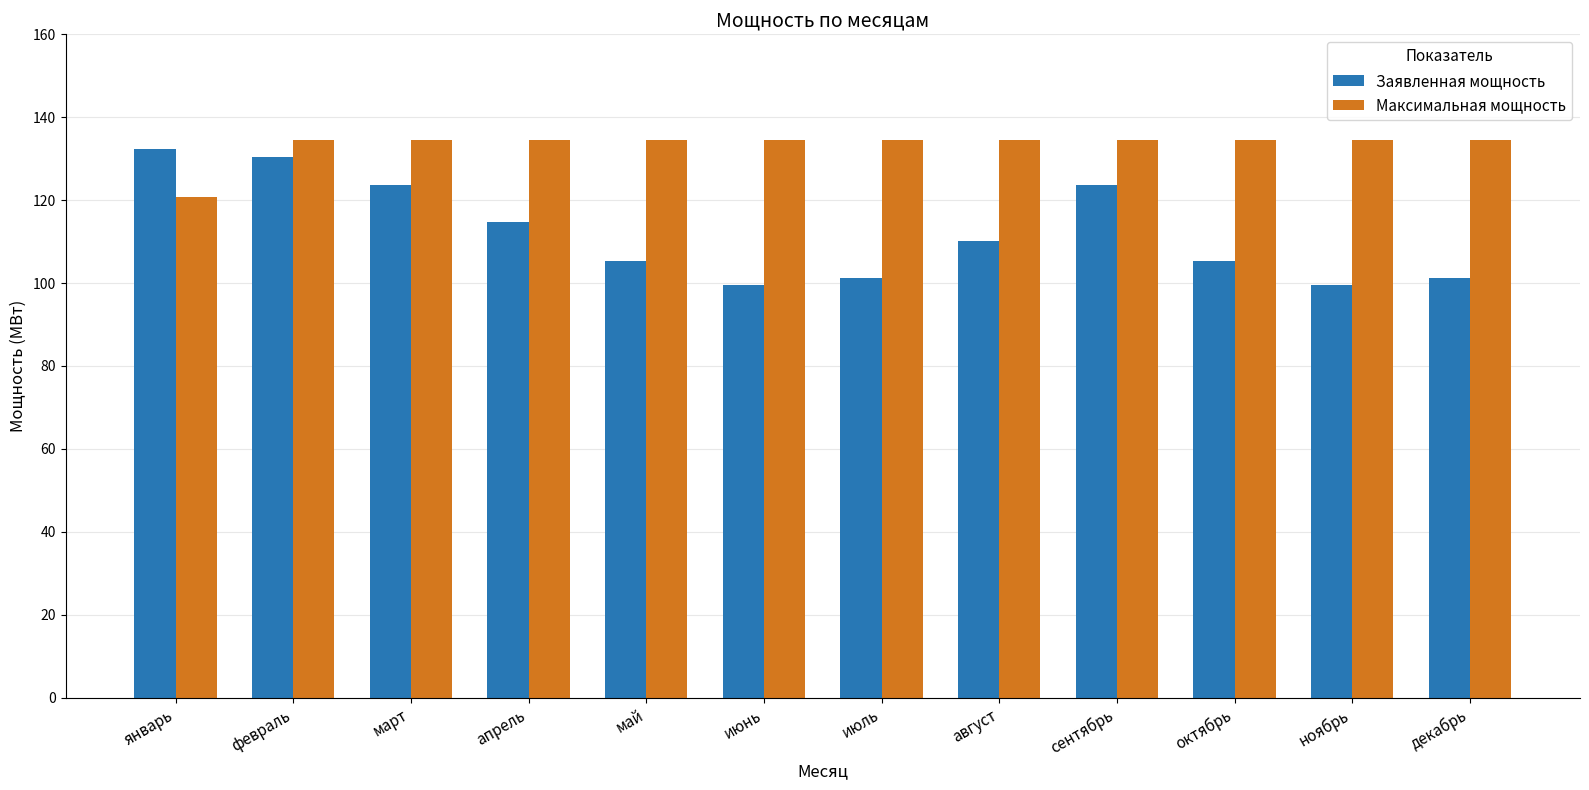

Rank the series at декабрь from lowest to highest value.

Заявленная мощность, Максимальная мощность